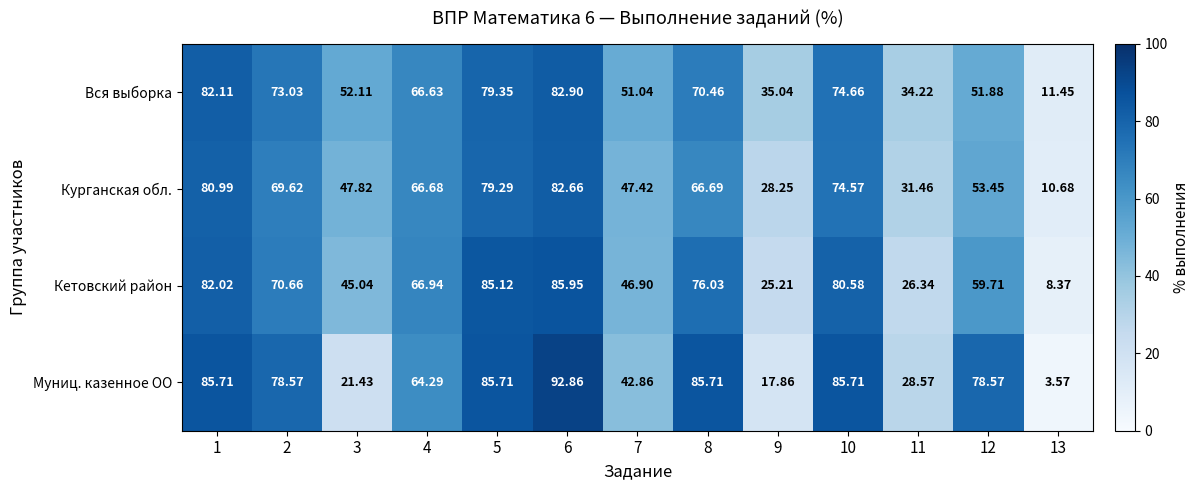

How many values in the Курганская обл. series are below 66?

6